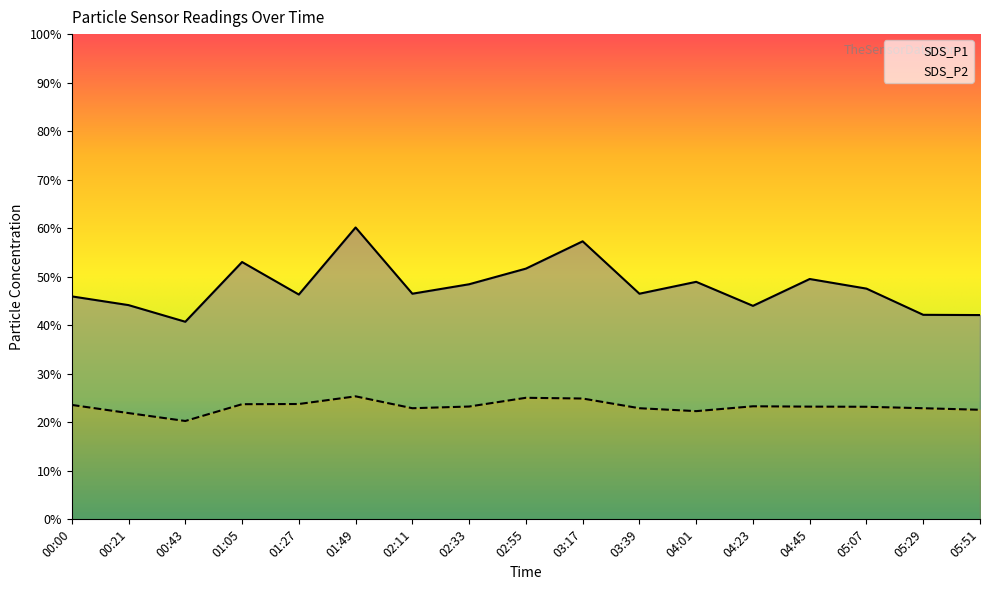

True or false: SDS_P2 and SDS_P1 cross at least once.

False